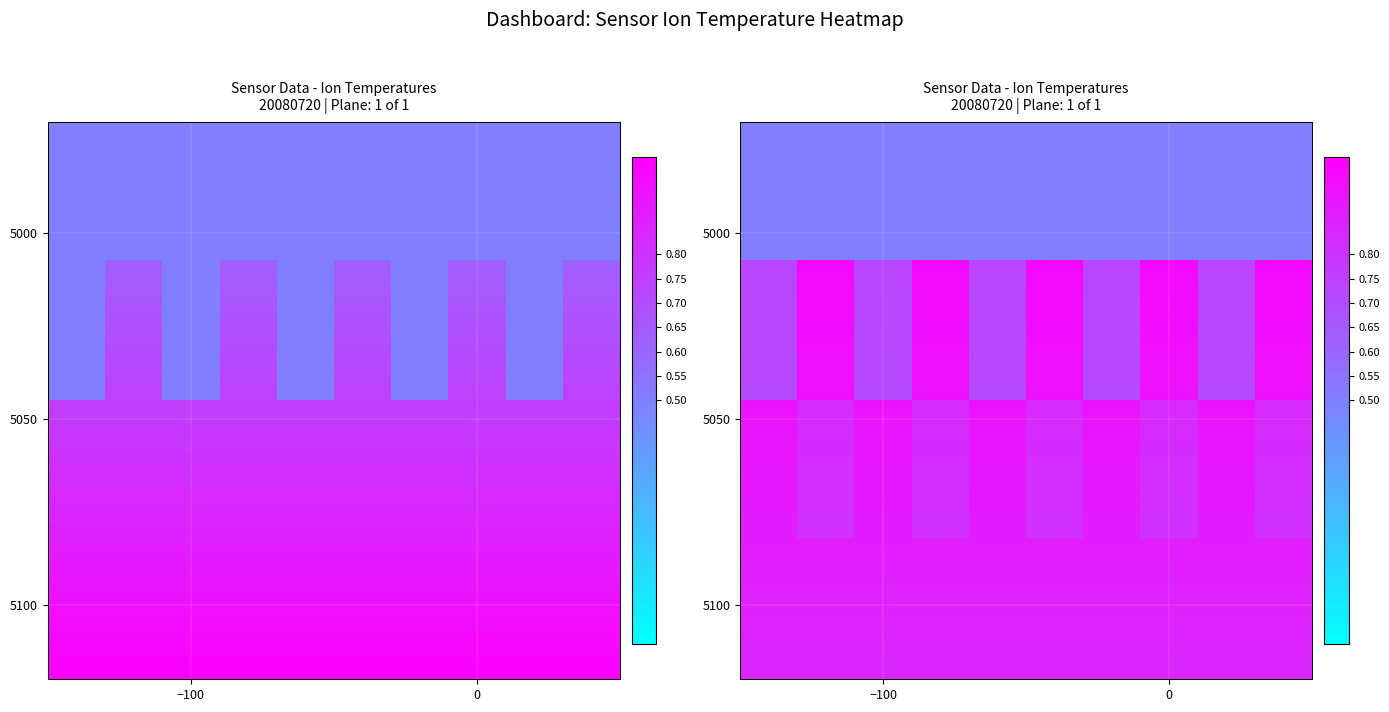

At how many categories does at least one series exceed 0?

10